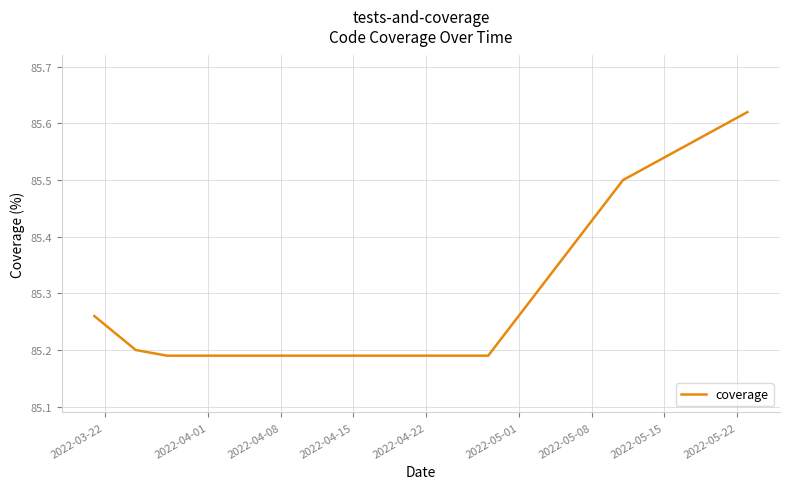

True or false: there are more than 1 points higher than both neighbors.

False